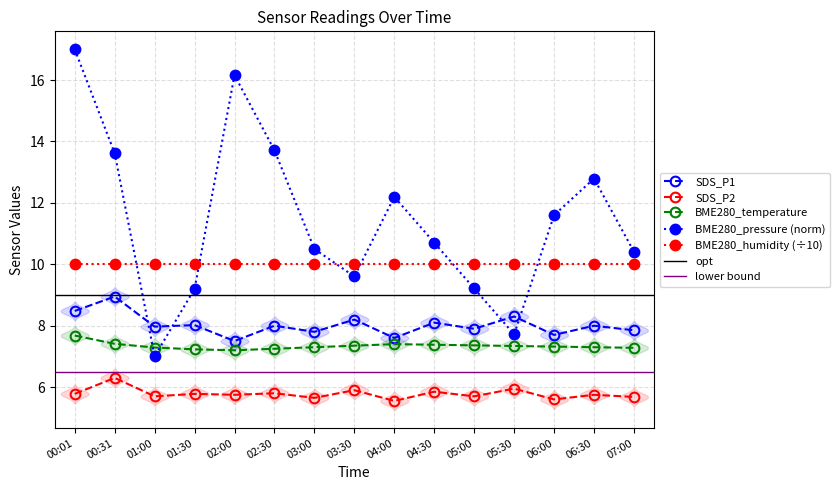

What position from the right is 07:00?

1